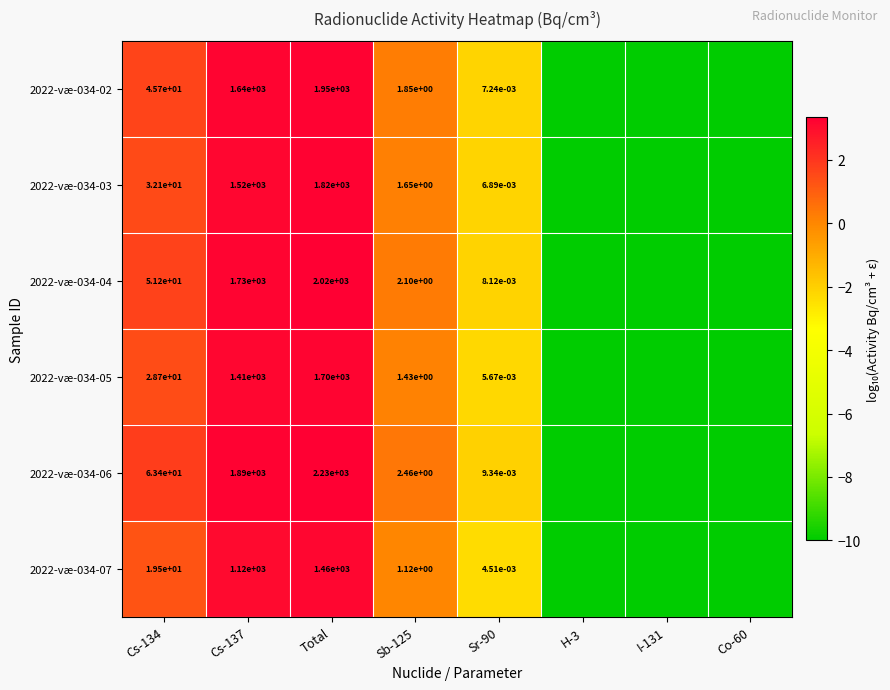

Rank the series at Sb-125 from lowest to highest value.

2022-væ-034-07, 2022-væ-034-05, 2022-væ-034-03, 2022-væ-034-02, 2022-væ-034-04, 2022-væ-034-06